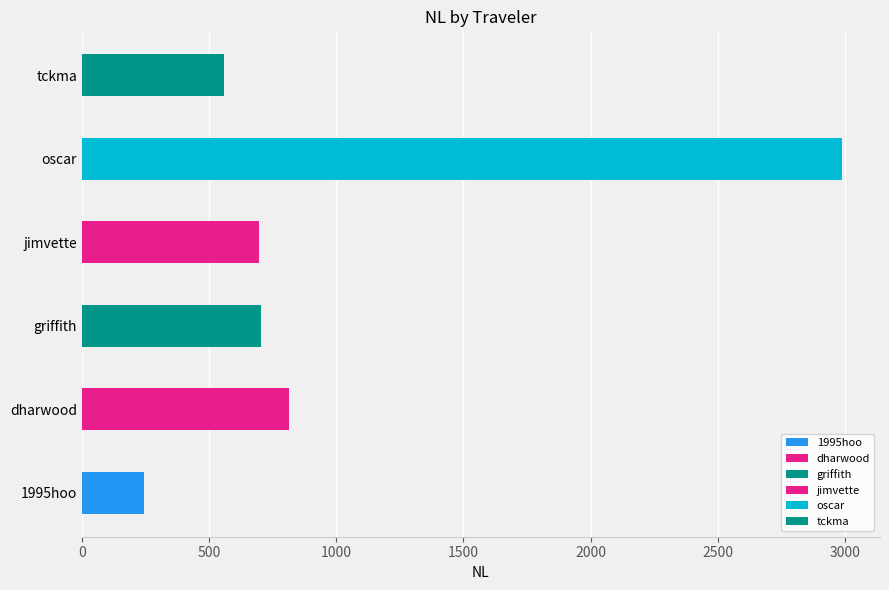

List the labels in order of value, largest first.

oscar, dharwood, griffith, jimvette, tckma, 1995hoo